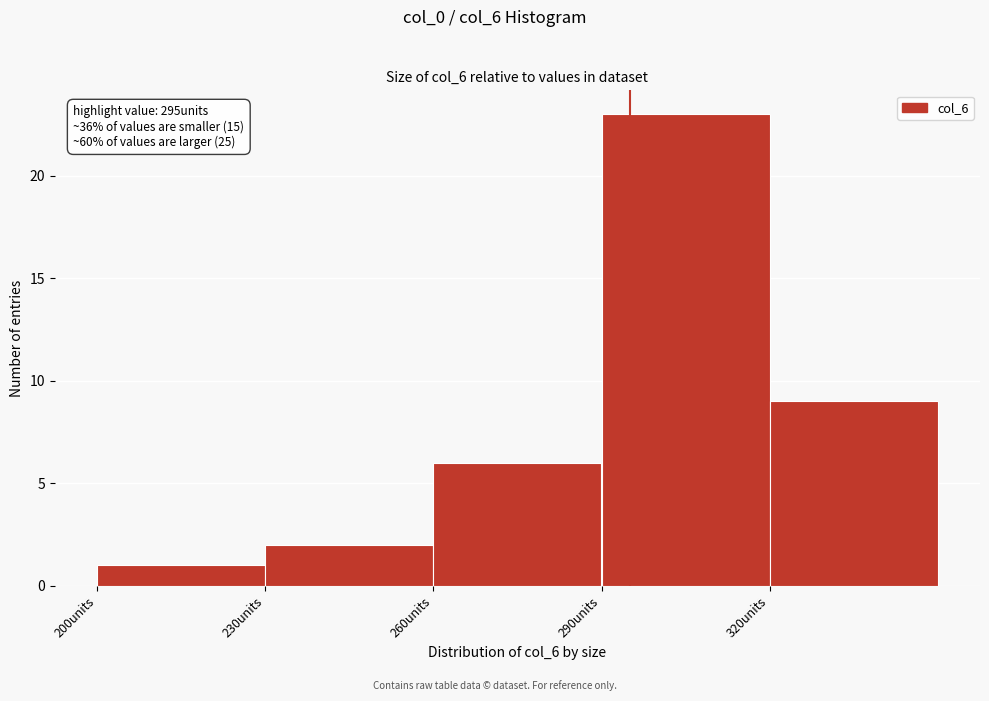

Over which range of the x-axis is the bar tallest?

290 to 320